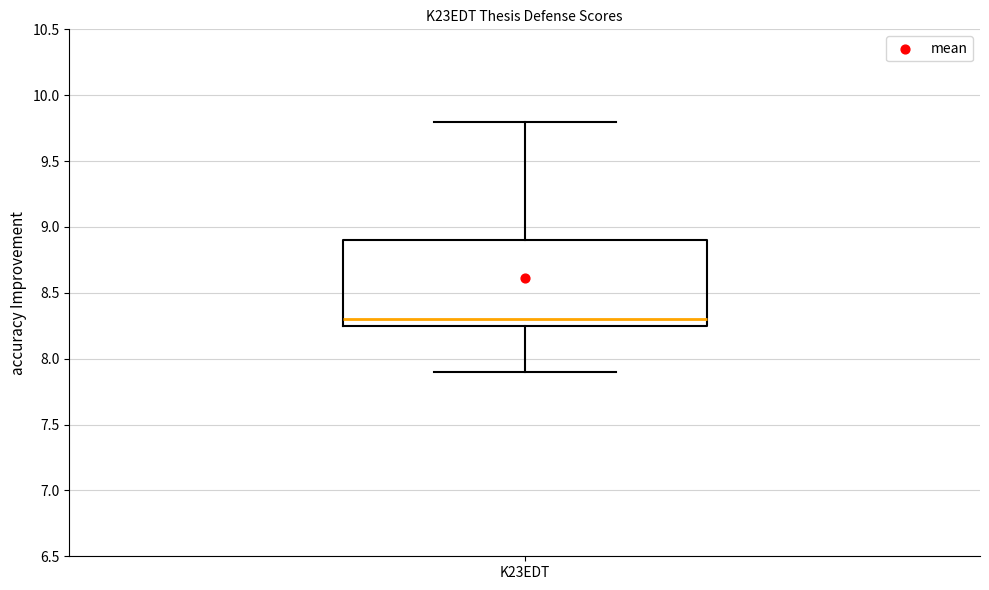

Transcribe this box plot: give where the median line is, the range the box spans, and where the two whiskers end, as read against the y-axis. The values are not printed on the chart, so give them approximately, as read against the axis.

median 8.30, box 8.25 to 8.90, whiskers 7.90 to 9.80